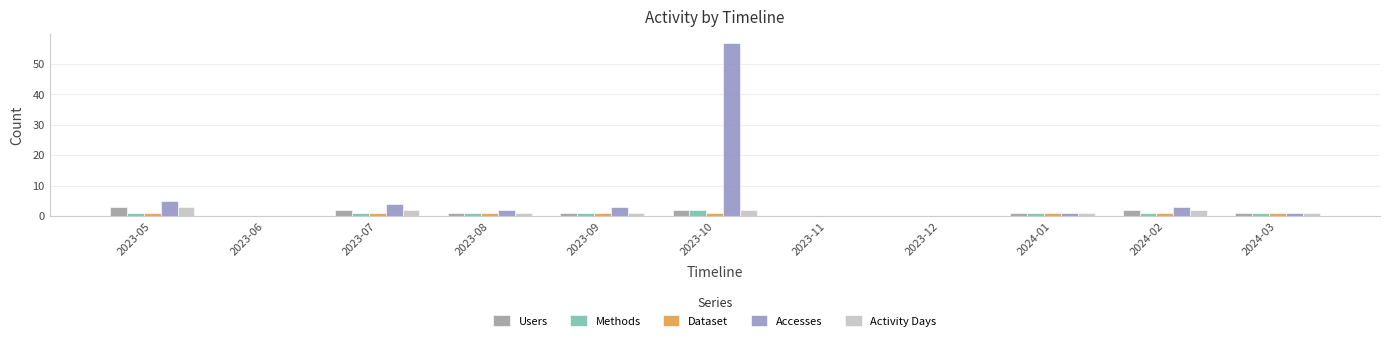

Reading left to right, extract all data points from this chart.

Users: 2023-05=3	2023-06=0	2023-07=2	2023-08=1	2023-09=1	2023-10=2	2023-11=0	2023-12=0	2024-01=1	2024-02=2	2024-03=1
Methods: 2023-05=1	2023-06=0	2023-07=1	2023-08=1	2023-09=1	2023-10=2	2023-11=0	2023-12=0	2024-01=1	2024-02=1	2024-03=1
Dataset: 2023-05=1	2023-06=0	2023-07=1	2023-08=1	2023-09=1	2023-10=1	2023-11=0	2023-12=0	2024-01=1	2024-02=1	2024-03=1
Accesses: 2023-05=5	2023-06=0	2023-07=4	2023-08=2	2023-09=3	2023-10=57	2023-11=0	2023-12=0	2024-01=1	2024-02=3	2024-03=1
Activity Days: 2023-05=3	2023-06=0	2023-07=2	2023-08=1	2023-09=1	2023-10=2	2023-11=0	2023-12=0	2024-01=1	2024-02=2	2024-03=1